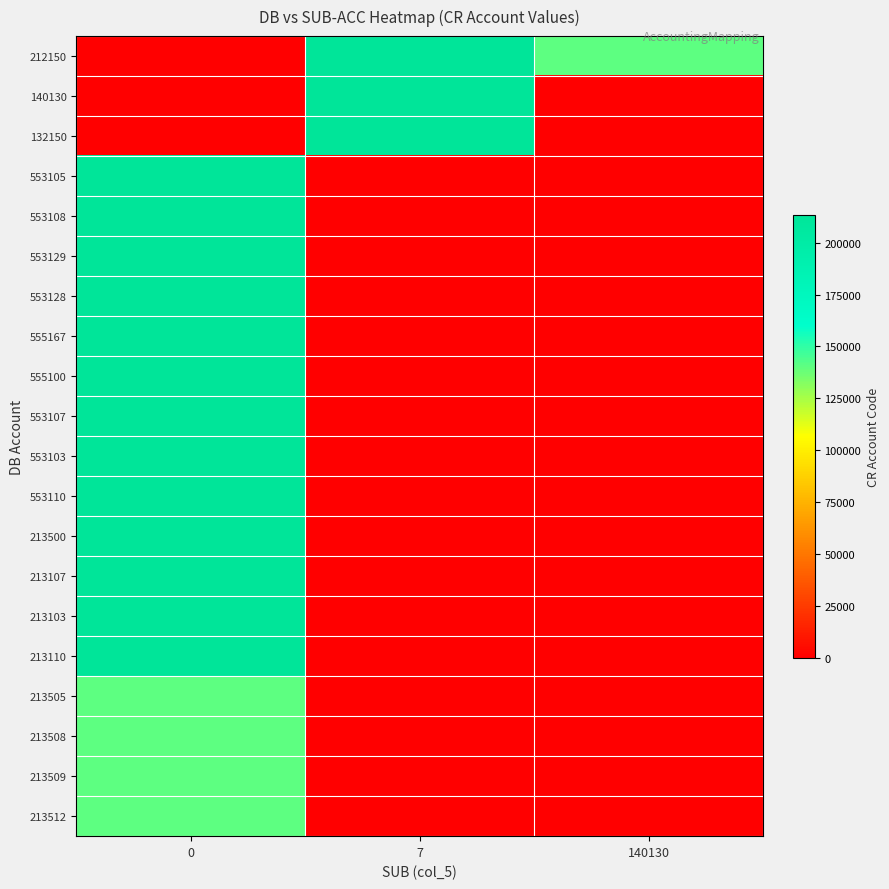

Rank the series by their maximum value, from highest to lowest.

212150, 132150, 213110, 213103, 213107, 213500, 555100, 555167, 553129, 553128, 553110, 553108, 553107, 553105, 553103, 140130, 213505, 213508, 213509, 213512